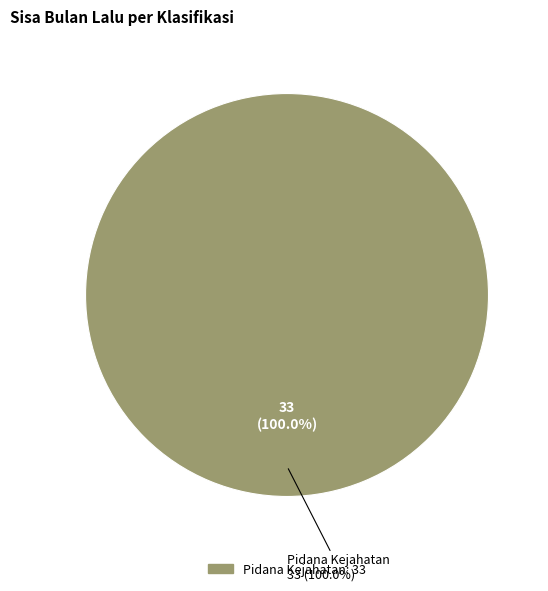

What portion of the pie excludes Pidana Pelanggaran?

100.0%